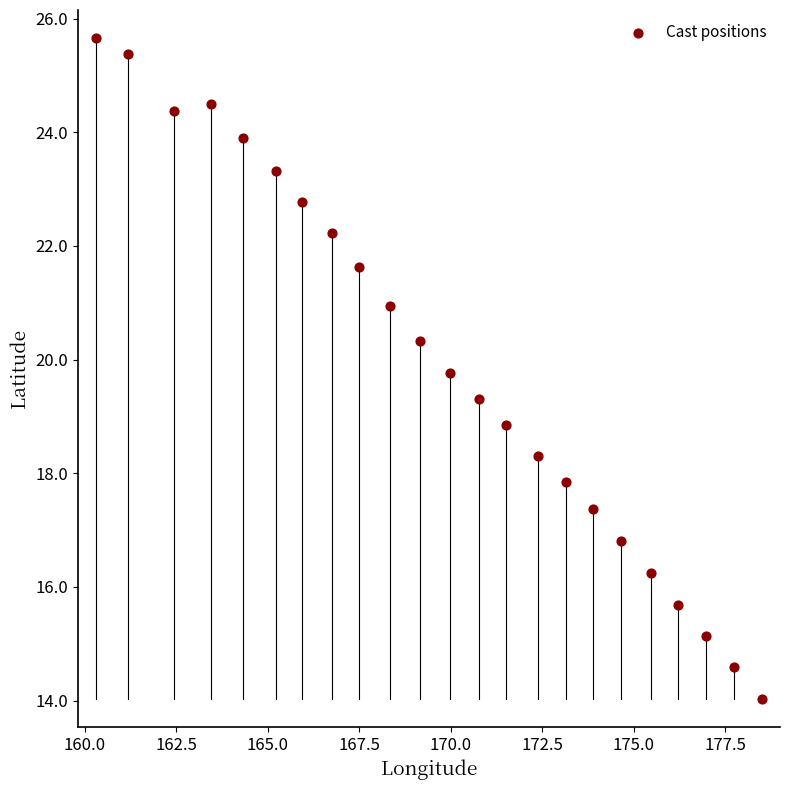

What is the range of Y values (max minus min)?

11.6